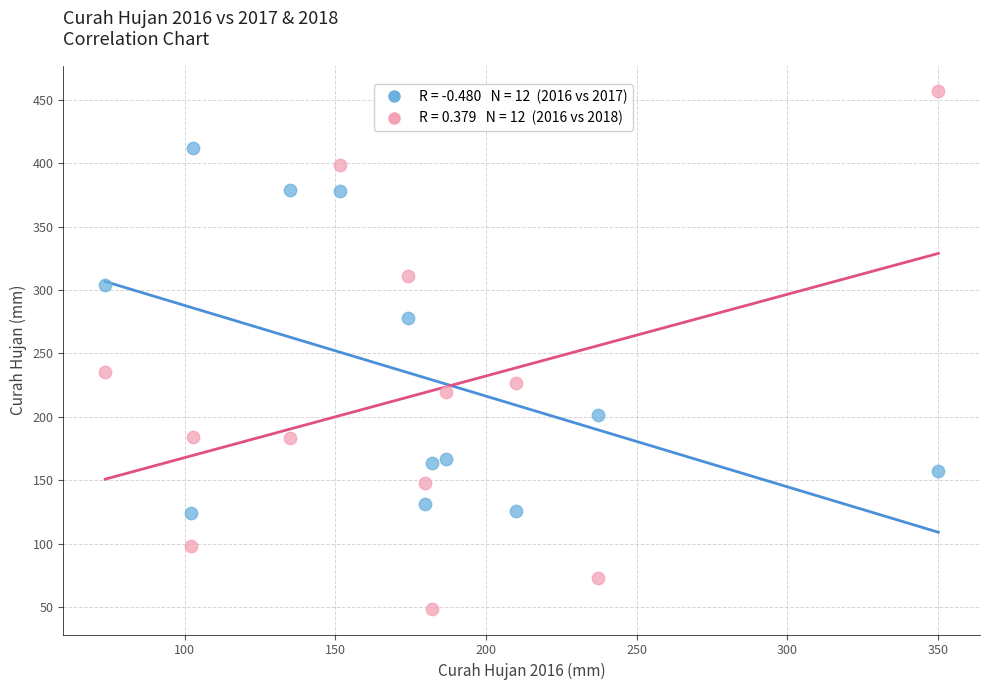

Across all series, what Y value is closest to 252?

235.7